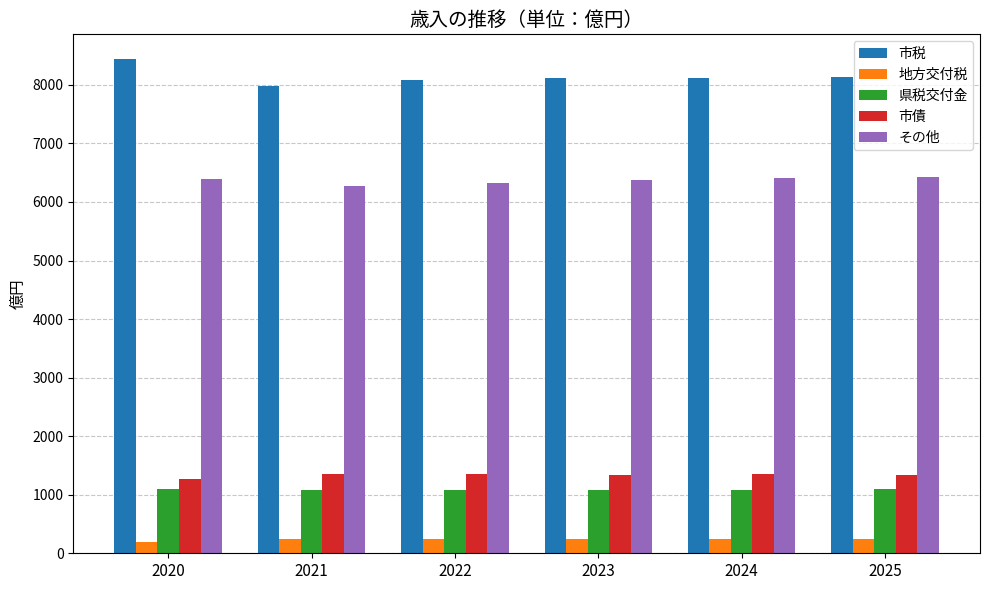

Does the chart contain any negative values?

No